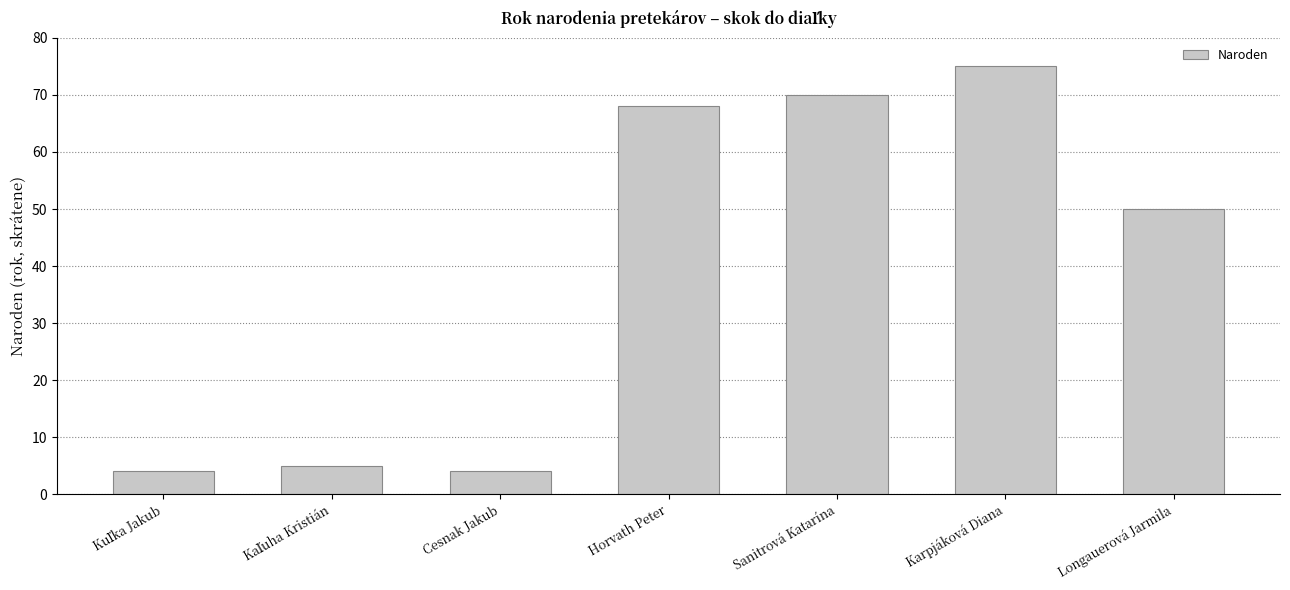

How many data points does each series have?

7